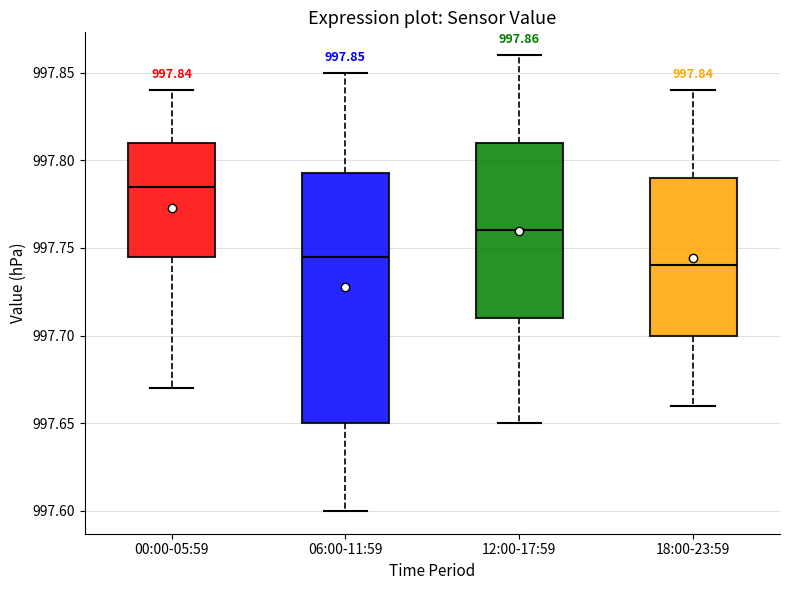

Comparing the boxes themselves (not the whiskers), which one is the tallest?

06:00-11:59